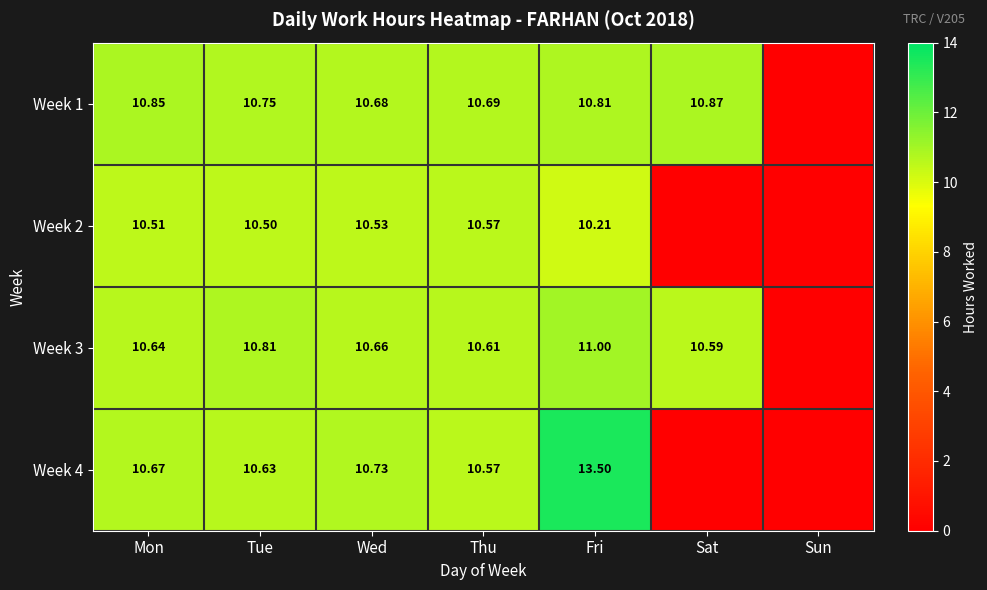

What is the sum of all Week 2 values?

52.3